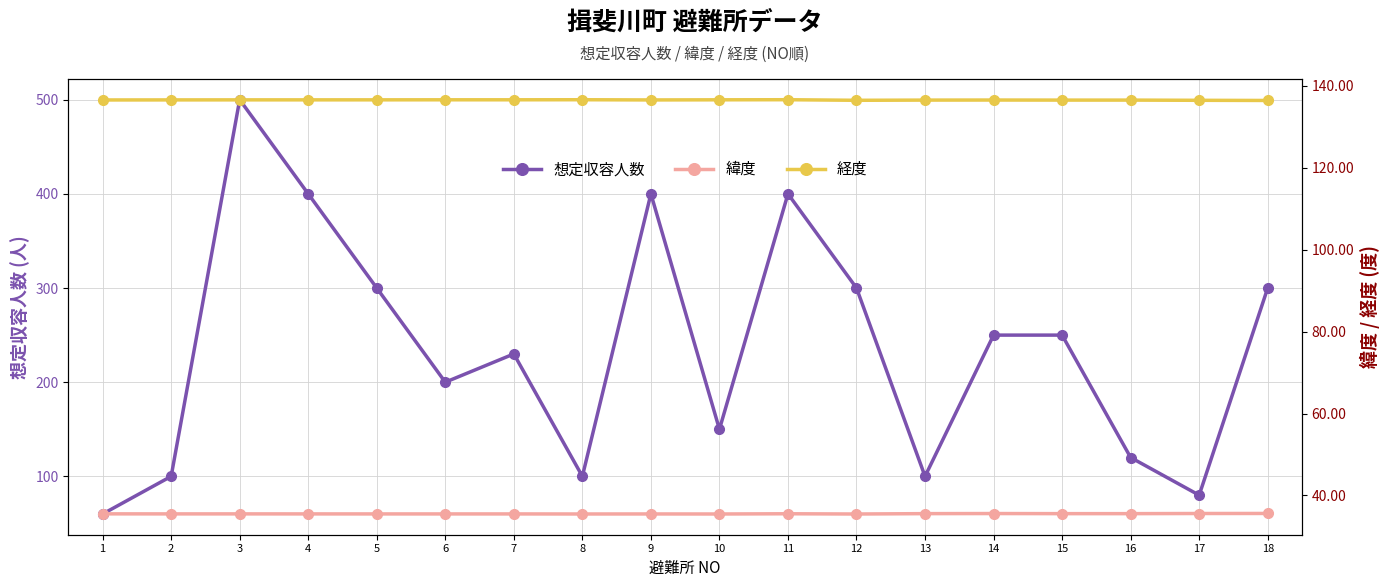

Reading left to right, extract all data points from this chart.

想定収容人数: 60.0	100.0	500.0	400.0	300.0	200.0	230.0	100.0	400.0	150.0	400.0	300.0	100.0	250.0	250.0	120.0	80.0	300.0
緯度: 35.5	35.5	35.5	35.5	35.5	35.5	35.5	35.5	35.5	35.5	35.5	35.5	35.6	35.6	35.6	35.6	35.6	35.6
経度: 136.5	136.6	136.6	136.6	136.6	136.6	136.6	136.6	136.5	136.6	136.6	136.5	136.5	136.5	136.5	136.5	136.5	136.4